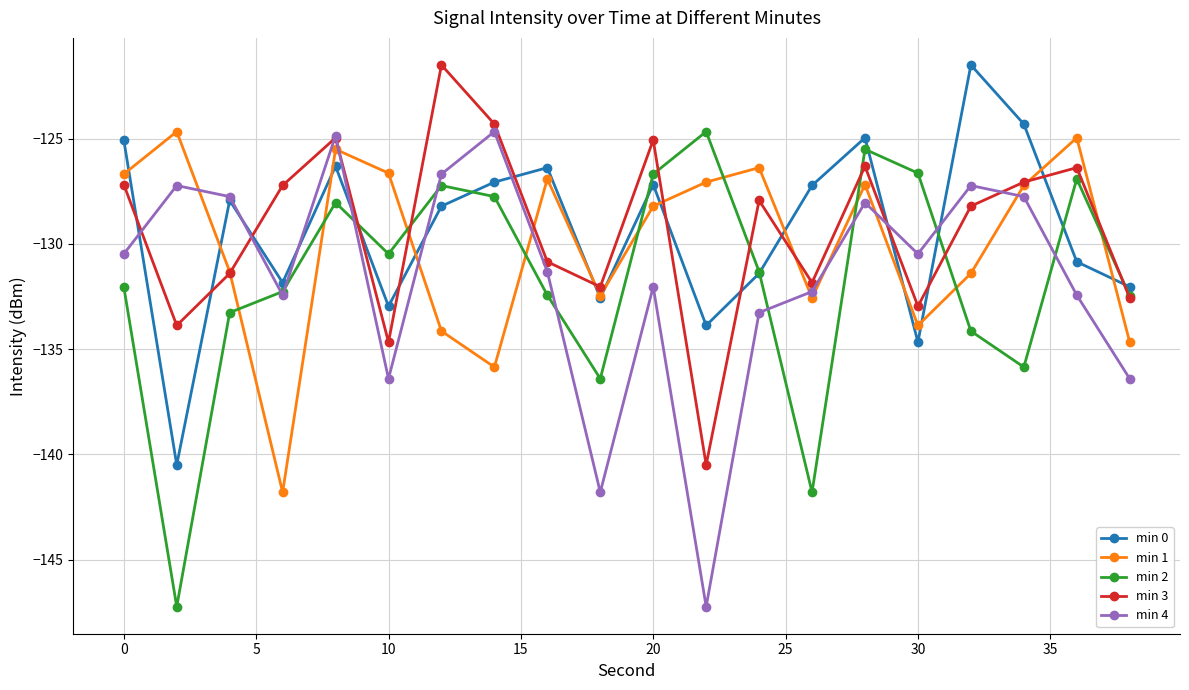

How many data points in min 4 are less than -130?

12